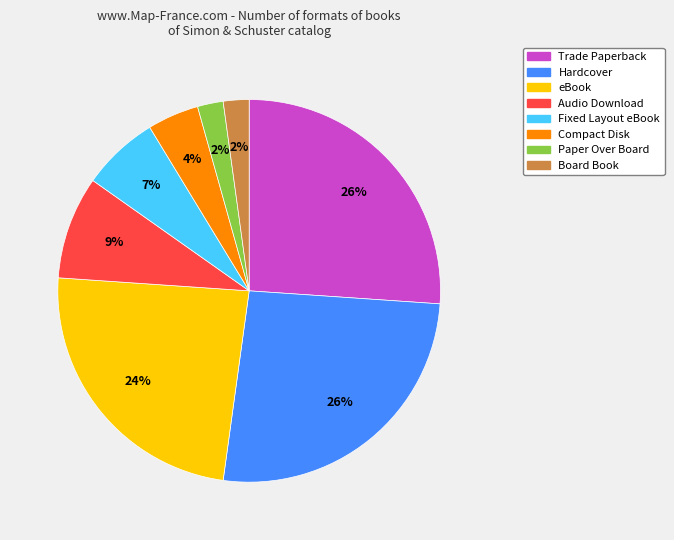

Count the number of slices in the pie.

8